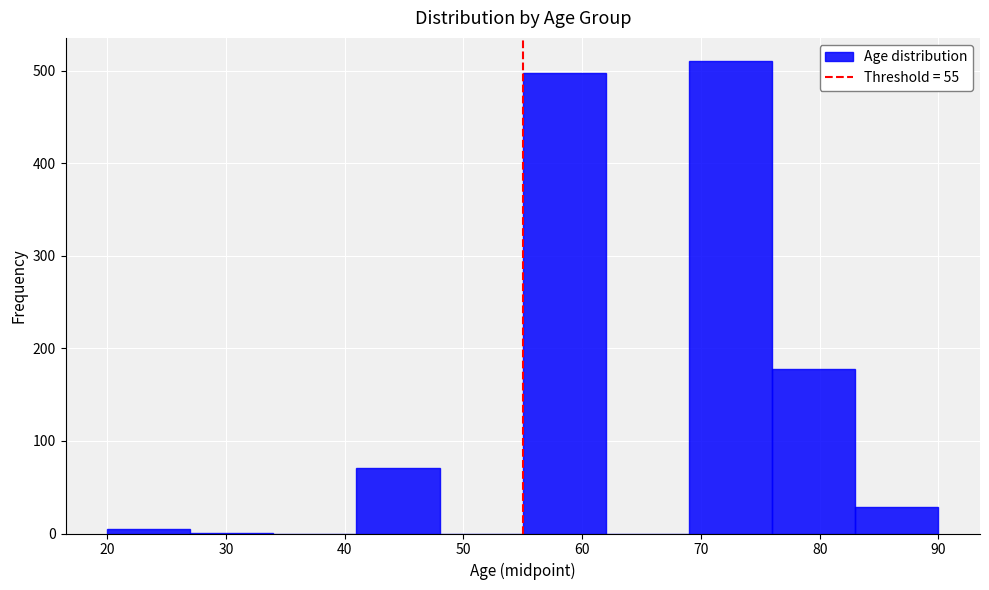

What is the height of the bar covering 76 to 83 on the x-axis? The values are not printed on the chart, so give them approximately, as read against the axis.

180